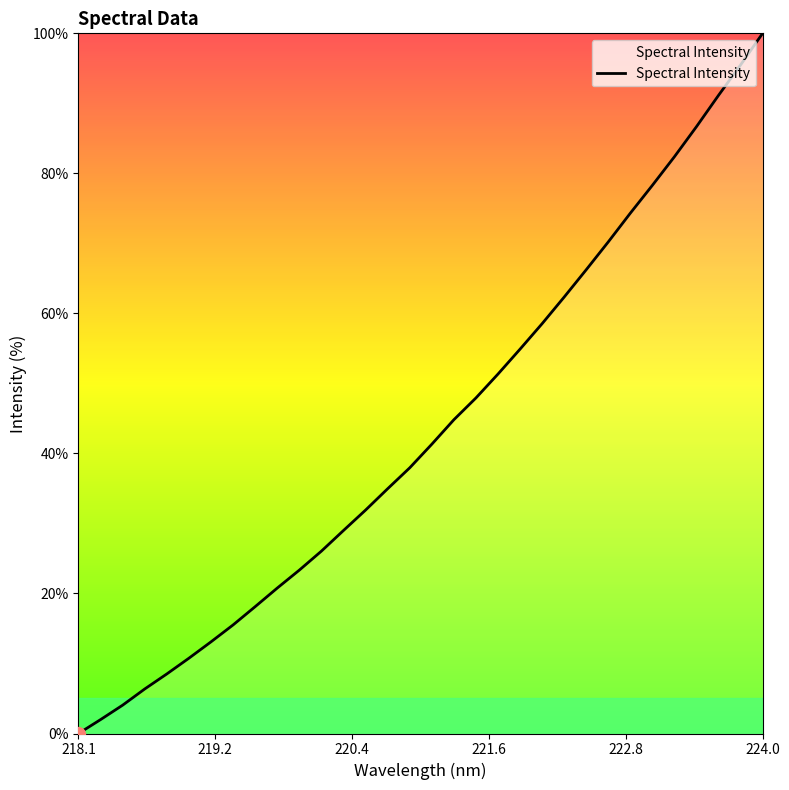

What is the greatest value displayed?

100.0